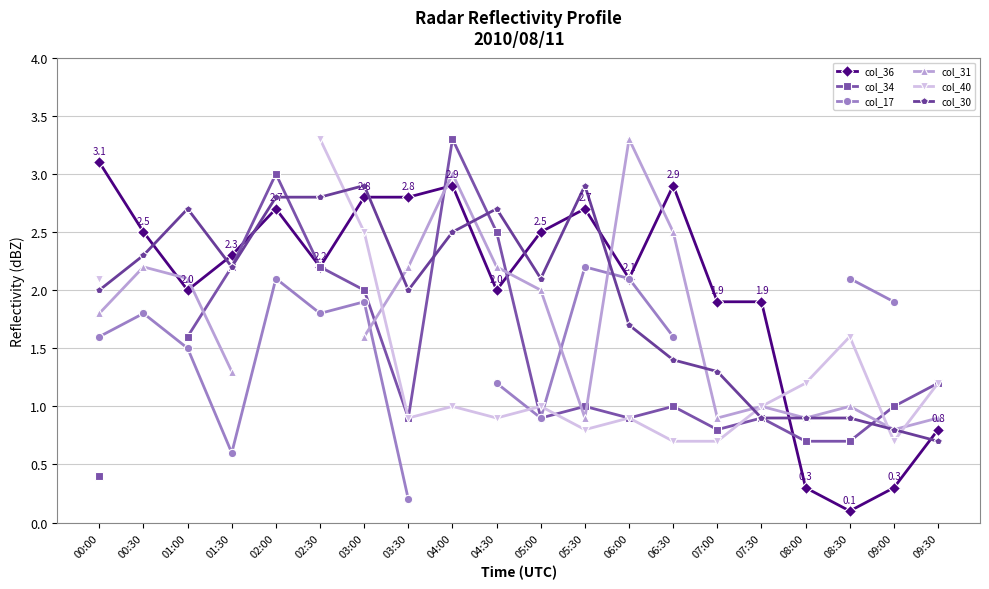

At which label does col_34 reach its minimum?

00:00